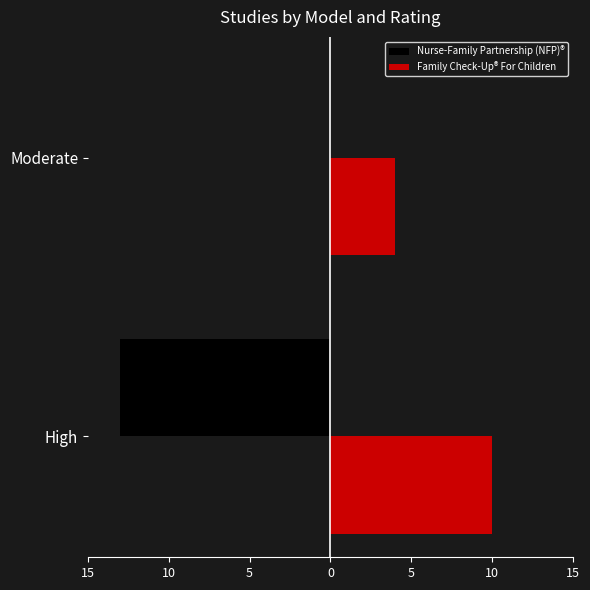

What are all the series names shown in the legend?

Nurse-Family Partnership (NFP)®, Family Check-Up® For Children